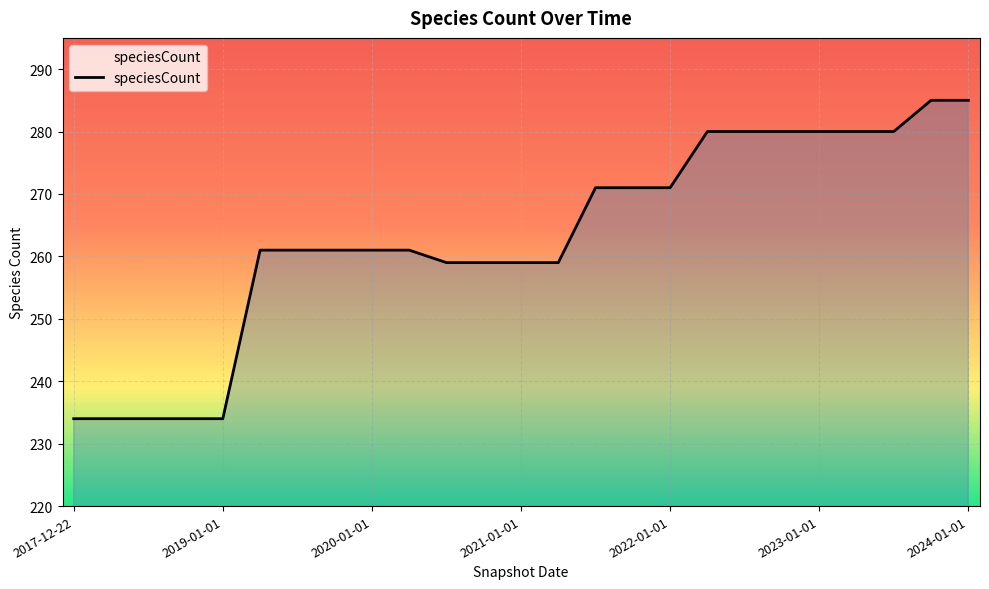

What is the difference between the maximum and minimum values?

51